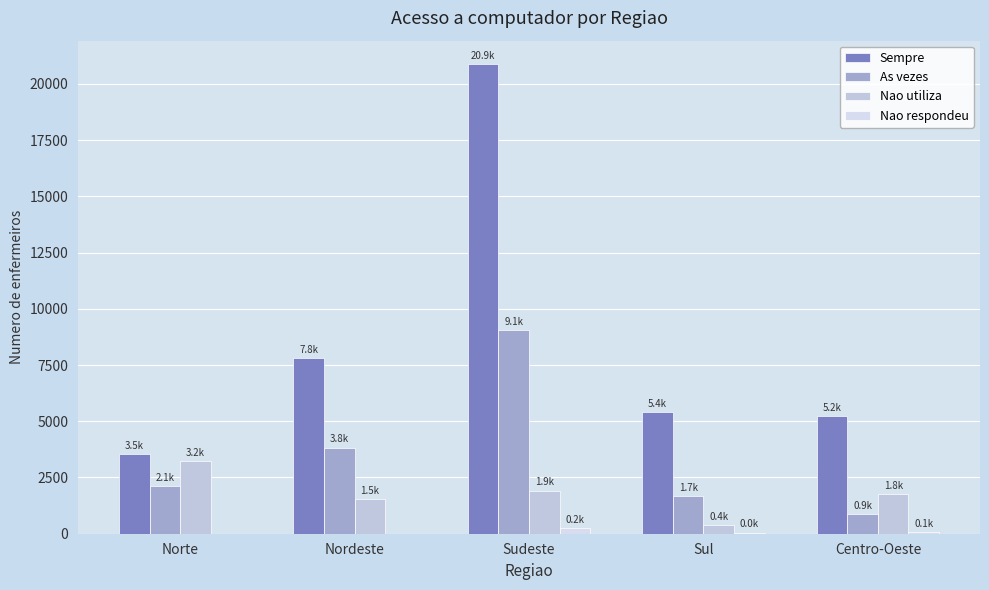

Which category has the highest value in the Sempre series?

Sudeste